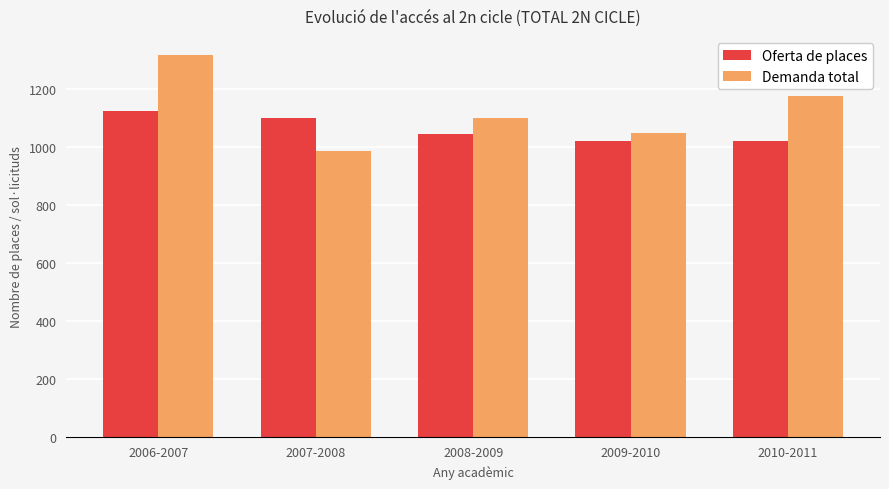

What is the label of the 3rd bar from the left?

2008-2009